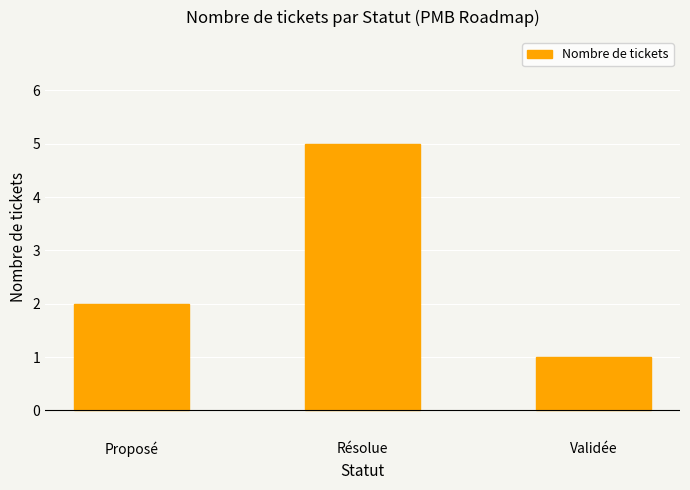

Reading left to right, list all the values displayed in this chart.

Proposé=2	Résolue=5	Validée=1